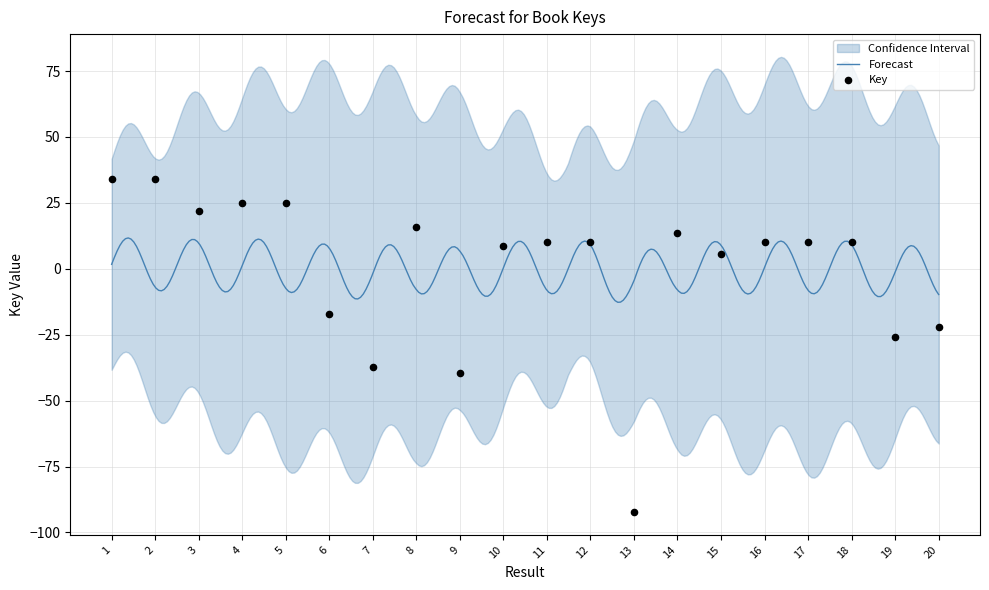

Between 11 and 18, which is larger?

18